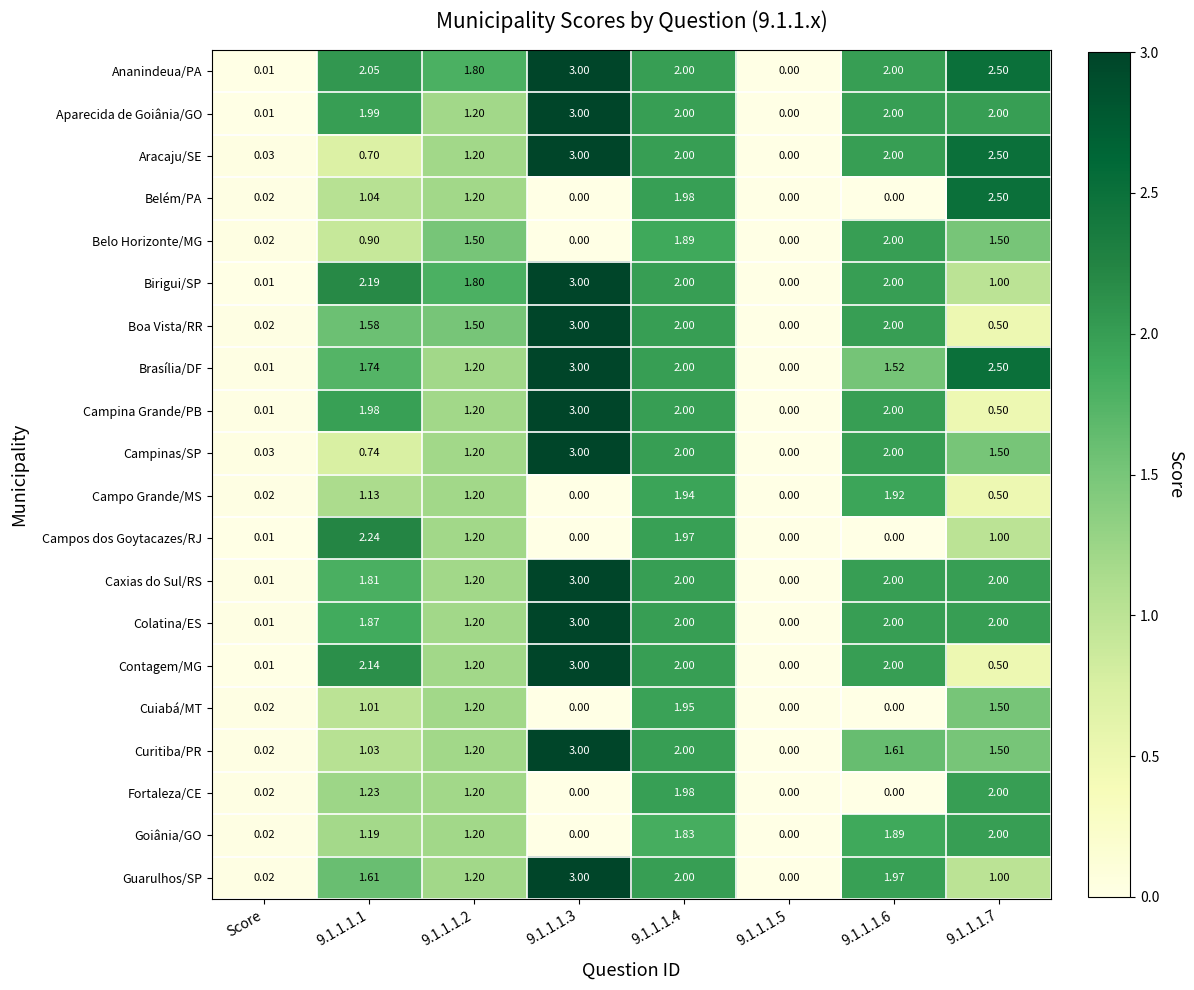

Which series changed the most between 9.1.1.1.6 and 9.1.1.1.7?

Belém/PA